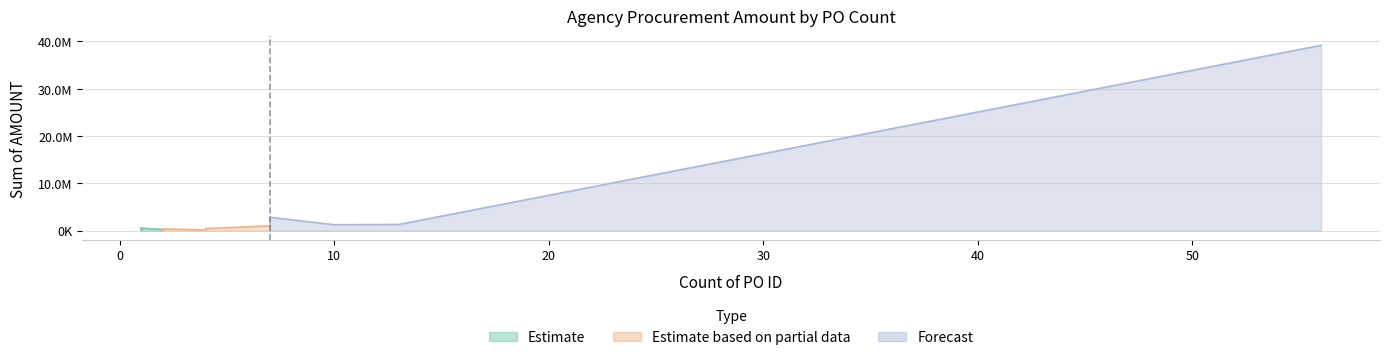

What is the difference between the second highest and minimum values?

2784984.0